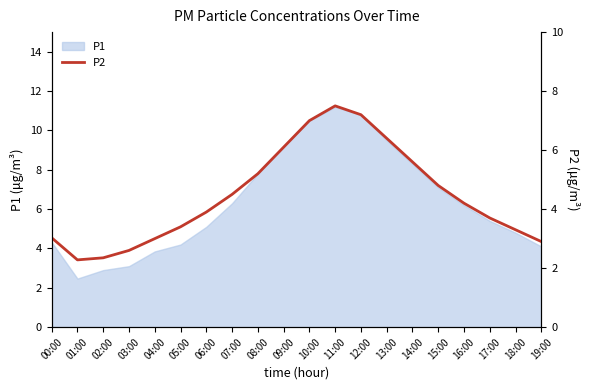

What is the maximum value shown in the chart?

7.5